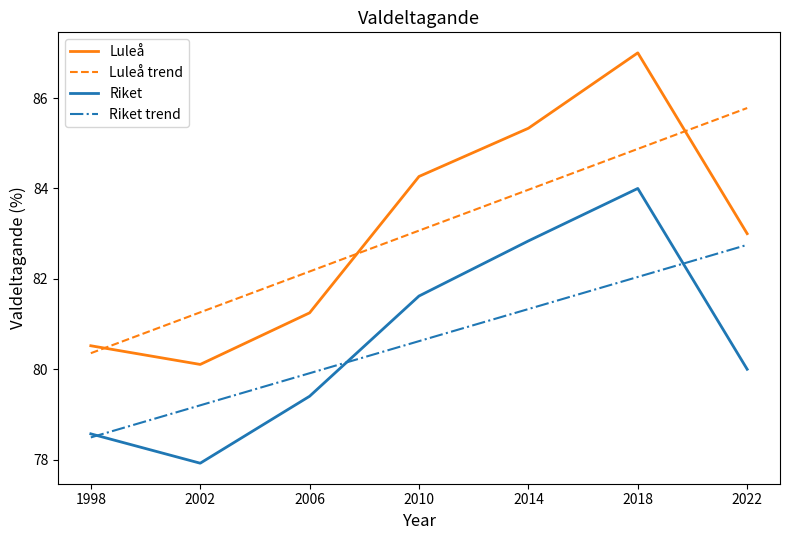

True or false: Luleå trend and Riket cross at least once.

False